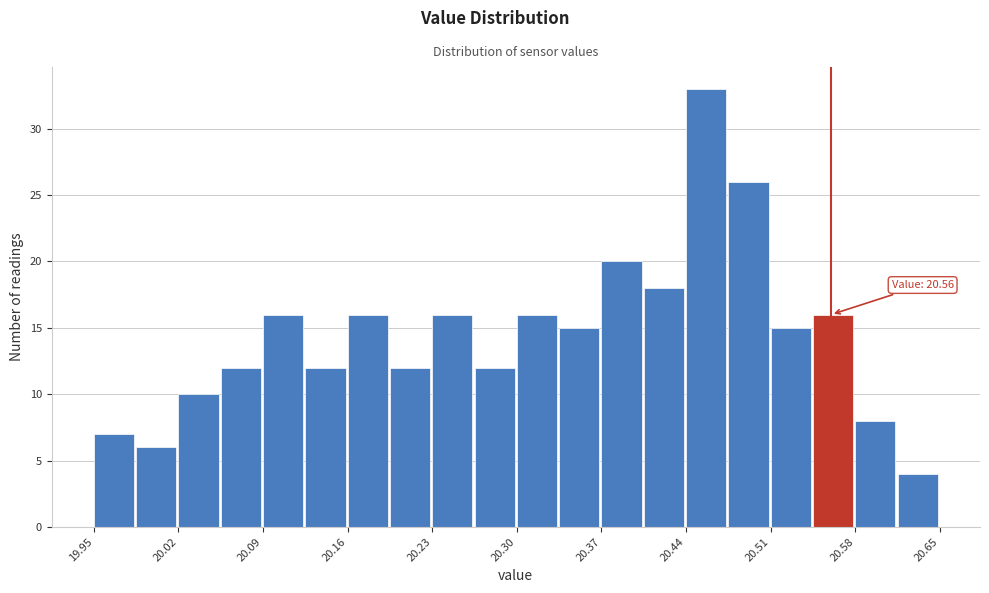

Around what value on the x-axis is the tallest bar? Give the approximate position of its centre, as read against the axis.

20.46